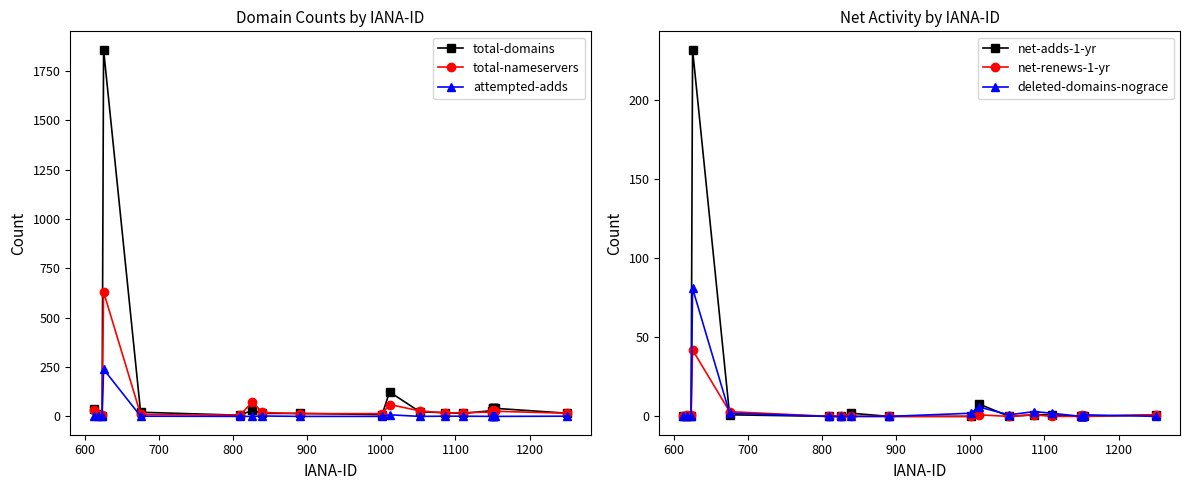

How many series are shown in this chart?

6